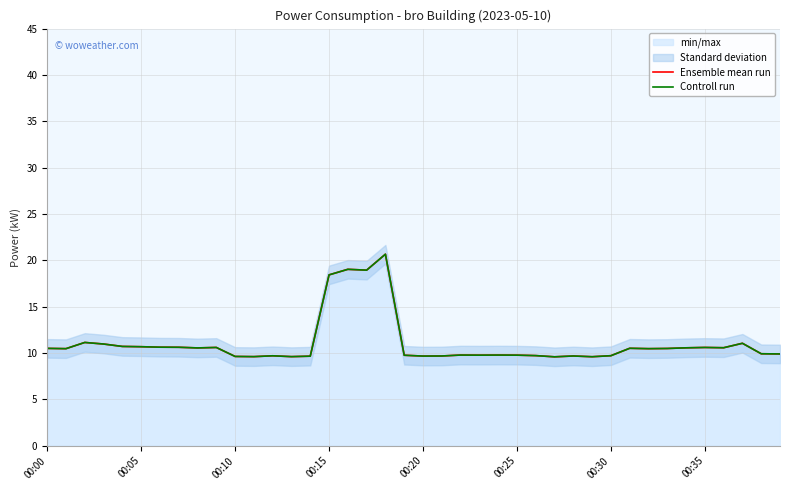

The value of Ensemble mean run at 11 is 9.6. True or false?

True